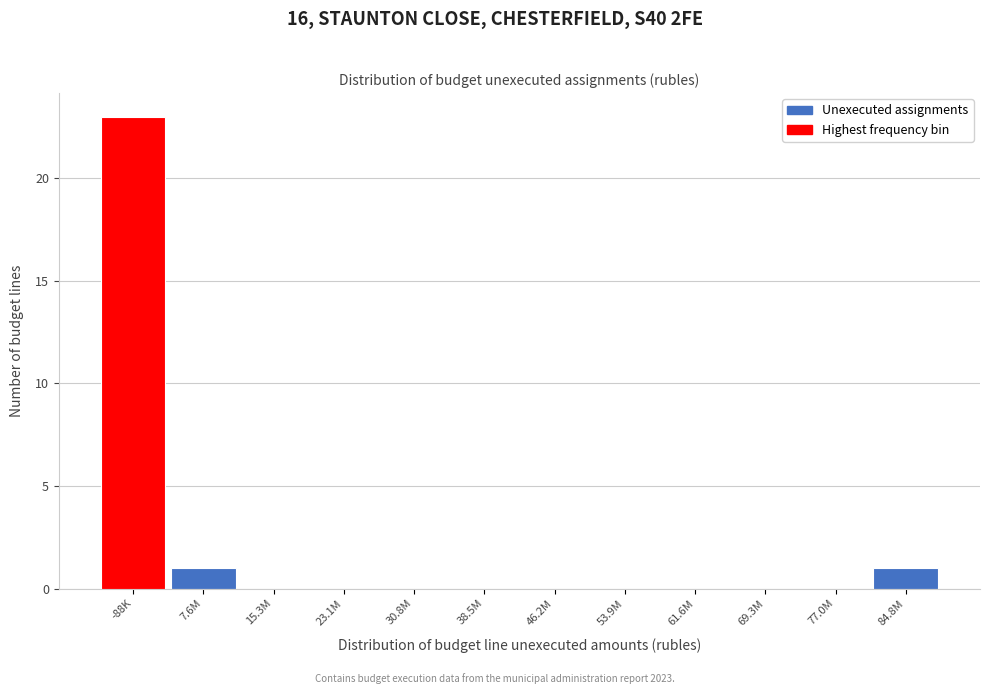

Reading left to right, transcribe all the data shown in this chart.

-88K=23	7.6M=1	15.3M=0	23.1M=0	30.8M=0	38.5M=0	46.2M=0	53.9M=0	61.6M=0	69.3M=0	77.0M=0	84.8M=1